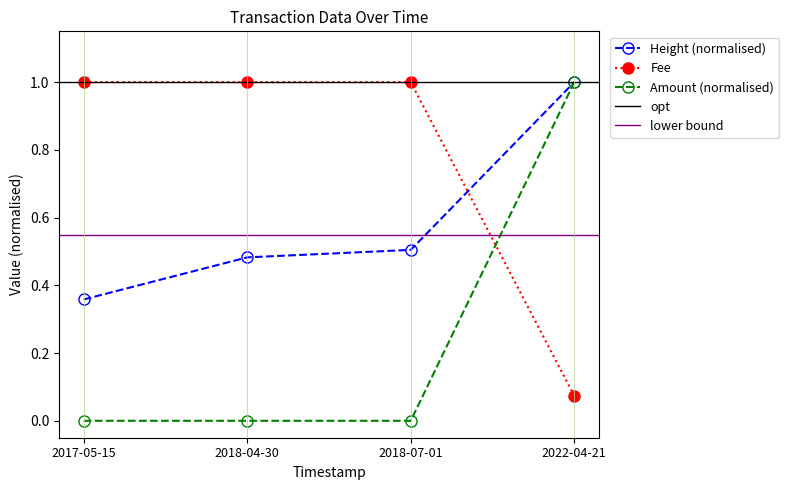

True or false: Height has more than 2 points higher than both neighbors.

False